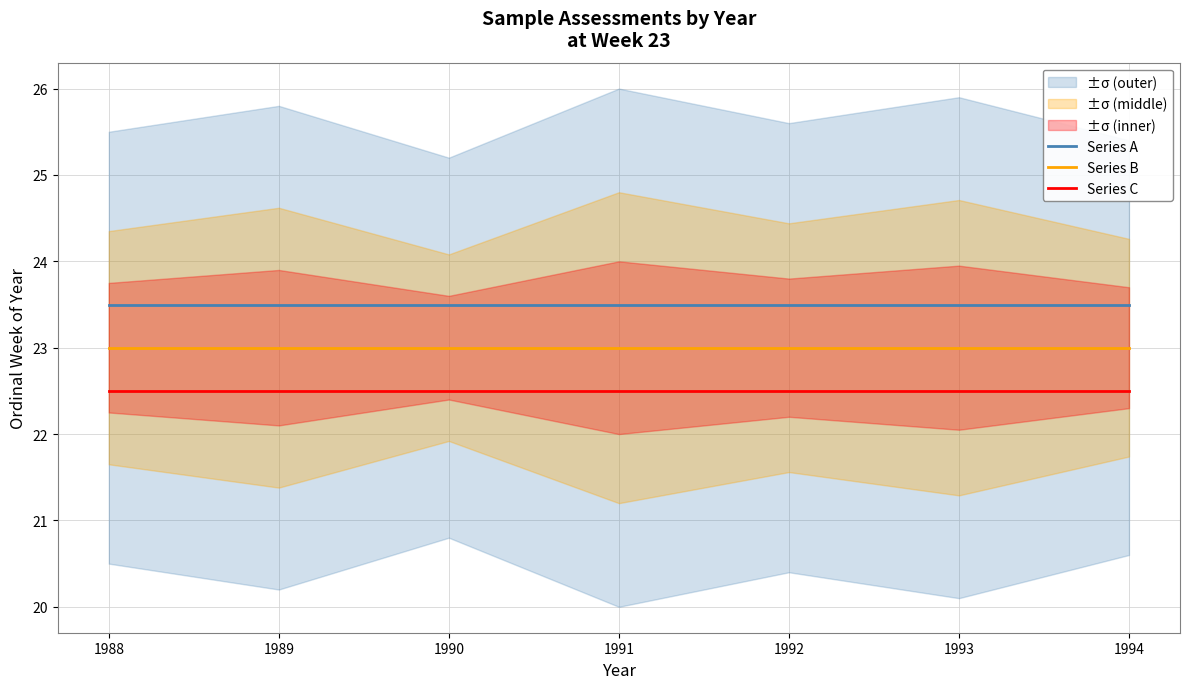

Which series has the largest total across all categories?

Series A